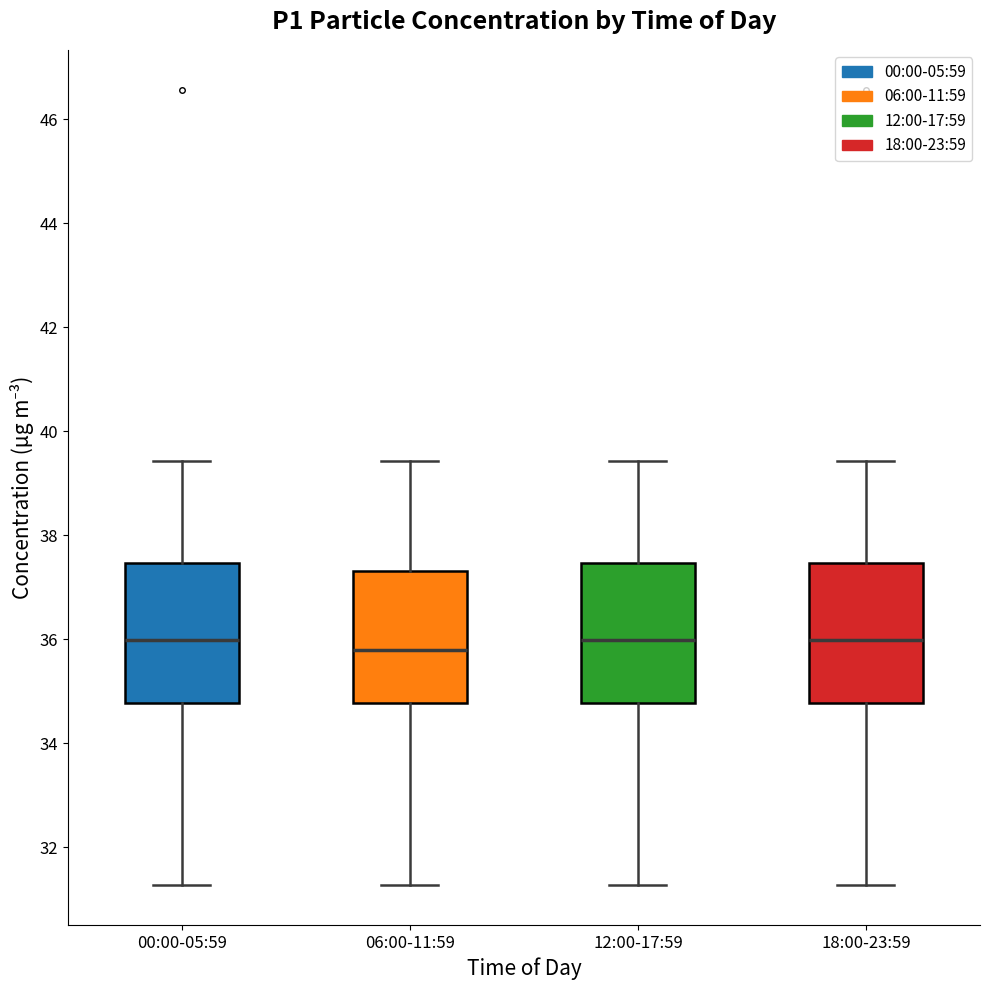

Where is the upper edge of the box for 00:00-05:59 on the y-axis? The values are not printed on the chart, so give them approximately, as read against the axis.

37.4